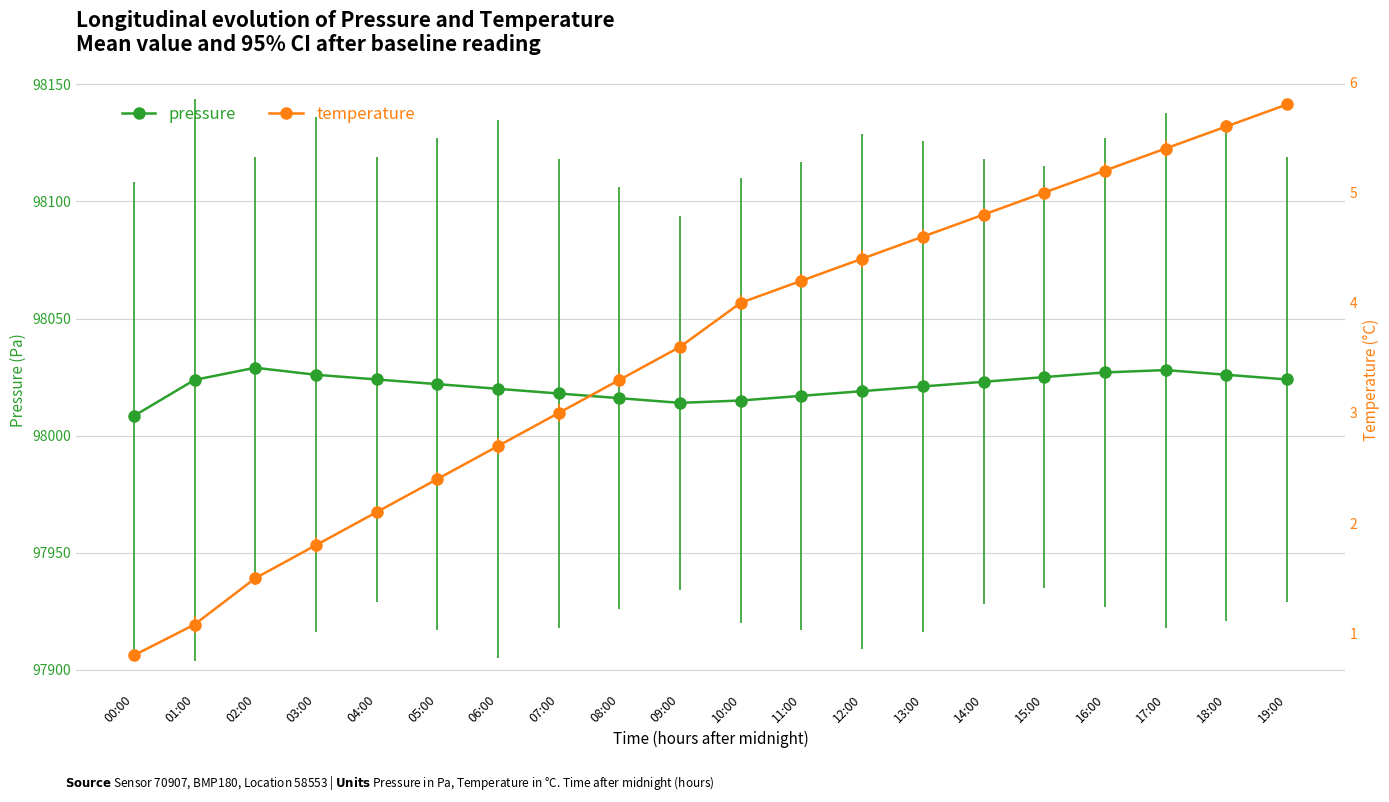

Reading left to right, what are all the values shown in this chart?

pressure: 98008.4	98023.8	98029.0	98026.0	98024.0	98022.0	98020.0	98018.0	98016.0	98014.0	98015.0	98017.0	98019.0	98021.0	98023.0	98025.0	98027.0	98028.0	98026.0	98024.0
temperature: 0.8	1.1	1.5	1.8	2.1	2.4	2.7	3.0	3.3	3.6	4.0	4.2	4.4	4.6	4.8	5.0	5.2	5.4	5.6	5.8